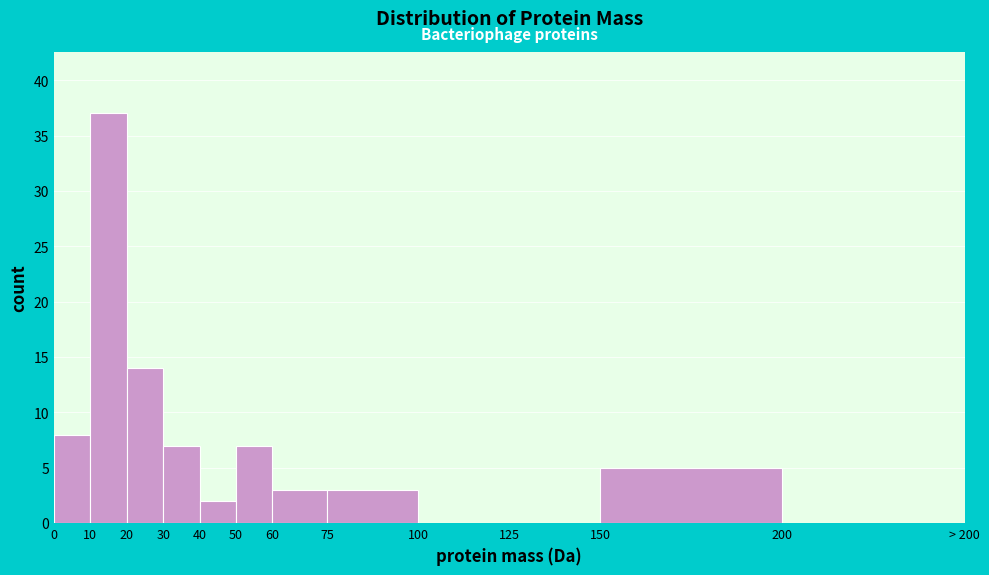

Reading left to right, what are all the values shown in this chart?

0=8	10=37	20=14	30=7	40=2	50=7	60=3	75=3	100=0	125=0	150=5	200=0